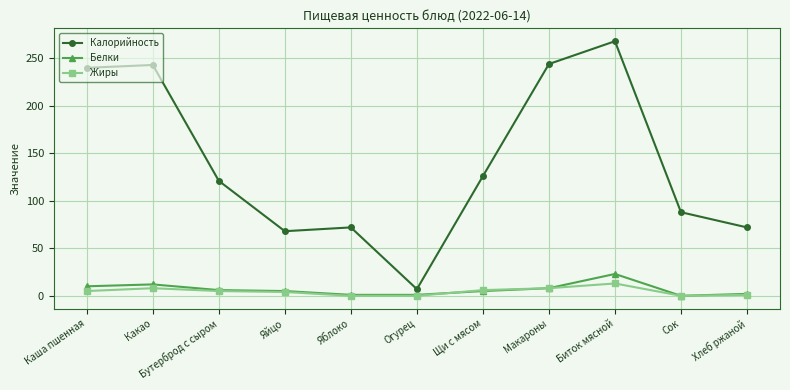

What is the highest value of the Калорийность series?

268